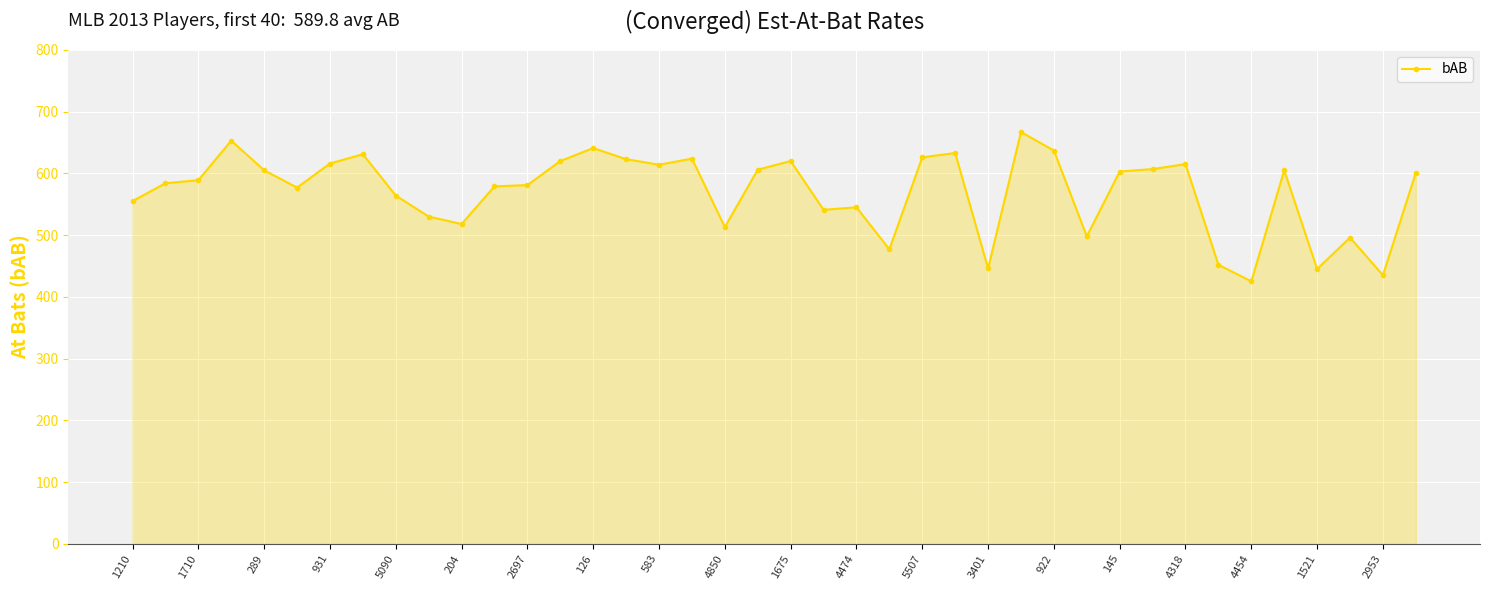

What is the minimum value shown in the chart?

425